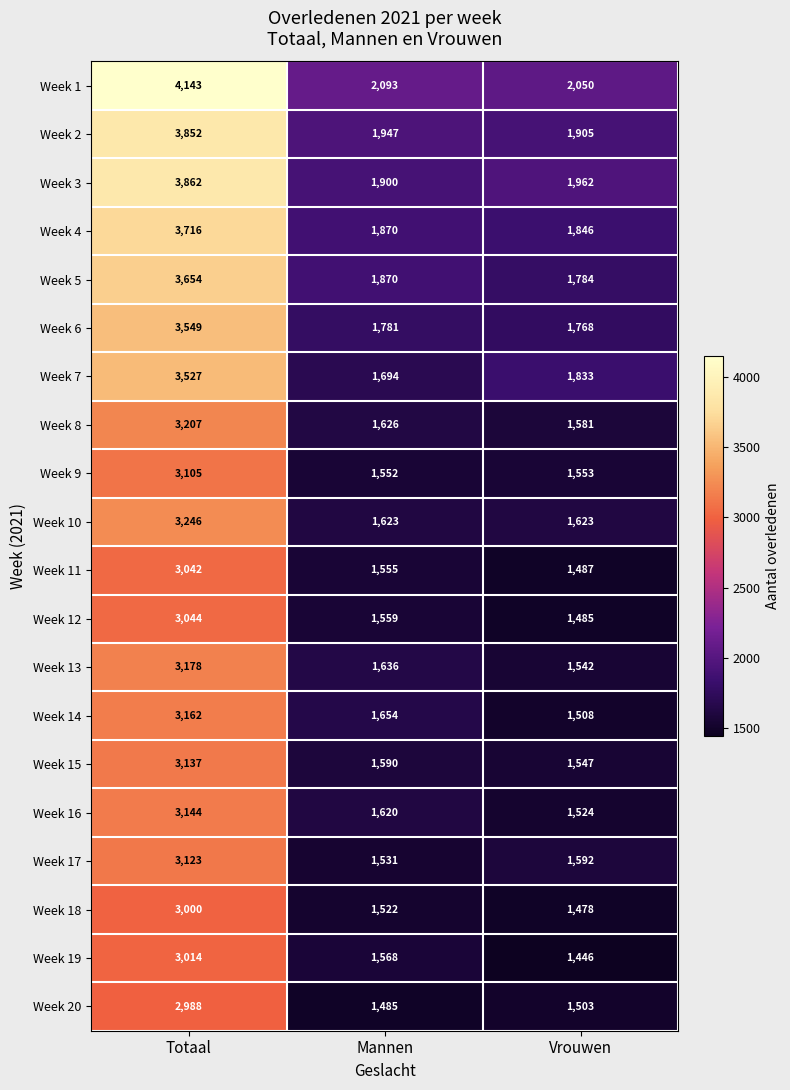

Which series has the widest spread of values?

Week 1